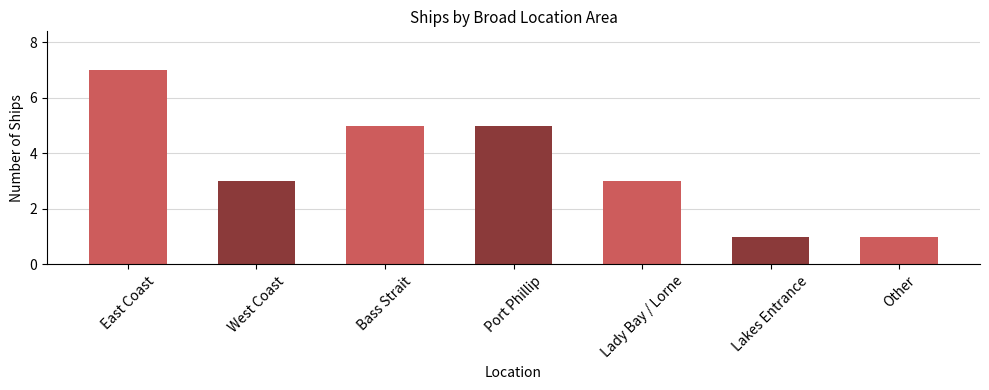

Is it true that the value at Port Phillip is 5?

True